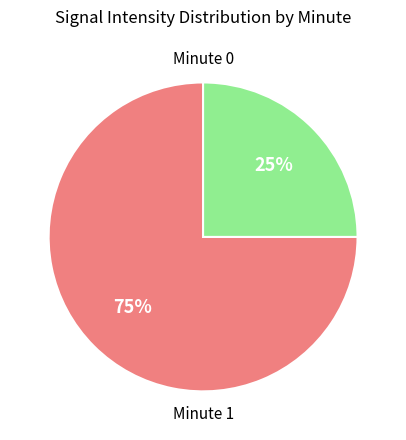

Does any single category account for the majority?

Yes